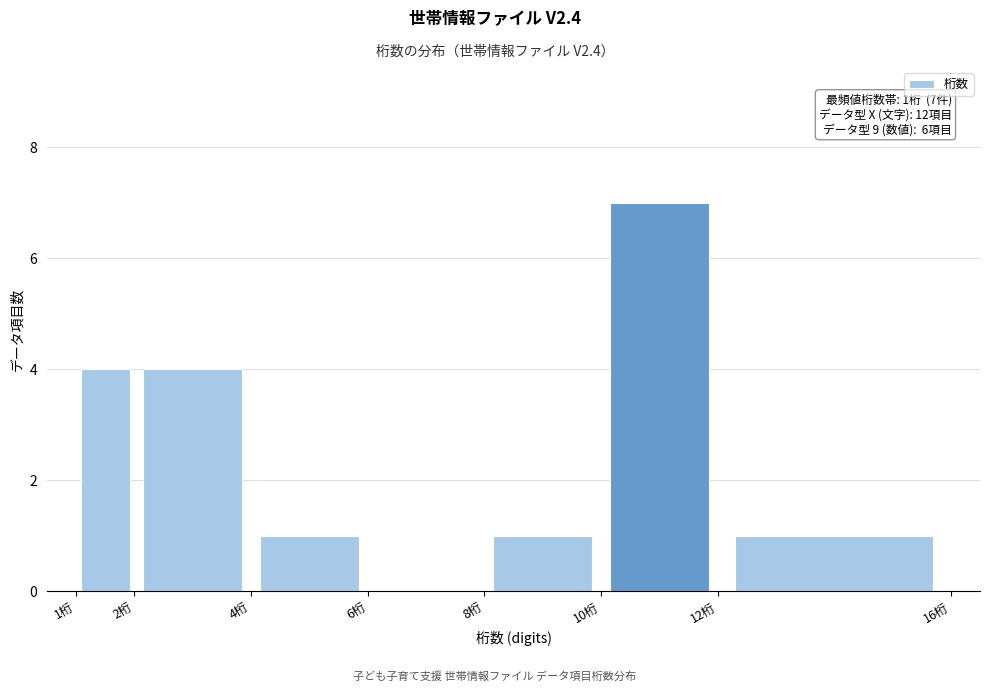

Over which range of the x-axis is the bar tallest?

10 to 12